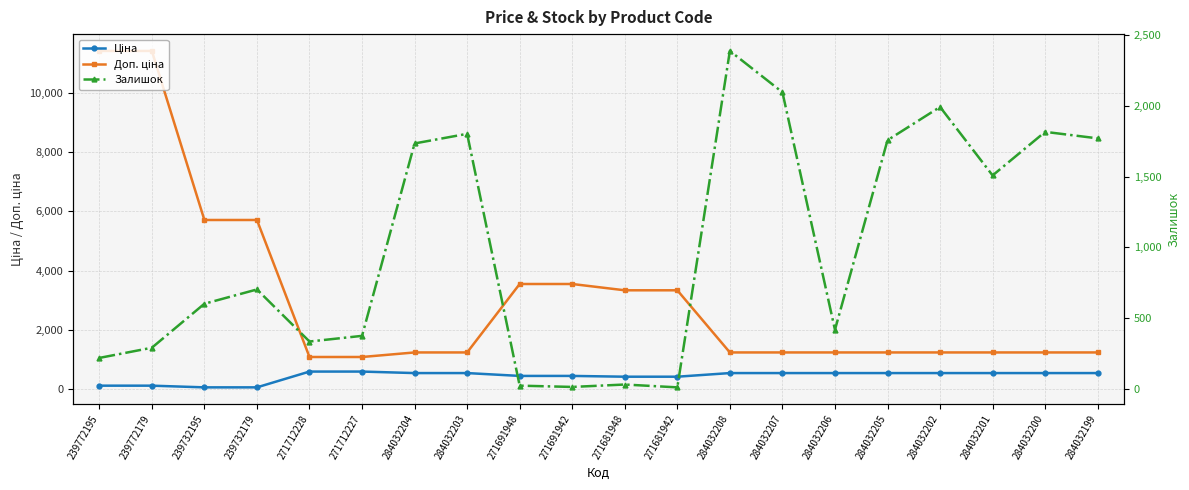

Reading left to right, list all the values displayed in this chart.

Ціна: 114.1	114.1	57.0	57.0	589.9	589.9	539.0	539.0	443.1	443.1	416.6	416.6	539.0	539.0	539.0	539.0	539.0	539.0	539.0	539.0
Доп. ціна: 11410.0	11410.0	5705.0	5705.0	1081.7	1081.7	1235.4	1235.4	3545.0	3545.0	3332.5	3332.5	1235.4	1235.4	1235.4	1235.4	1235.4	1235.4	1235.4	1235.4
Залишок: 218.0	290.0	601.0	702.0	334.0	374.0	1734.0	1802.0	22.0	13.0	30.0	10.0	2388.0	2096.0	417.0	1757.0	1992.0	1508.0	1816.0	1770.0